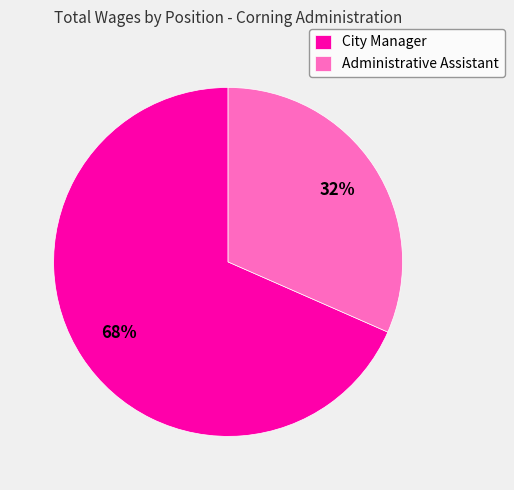

To the nearest percent, what portion does Administrative Assistant represent?

32%